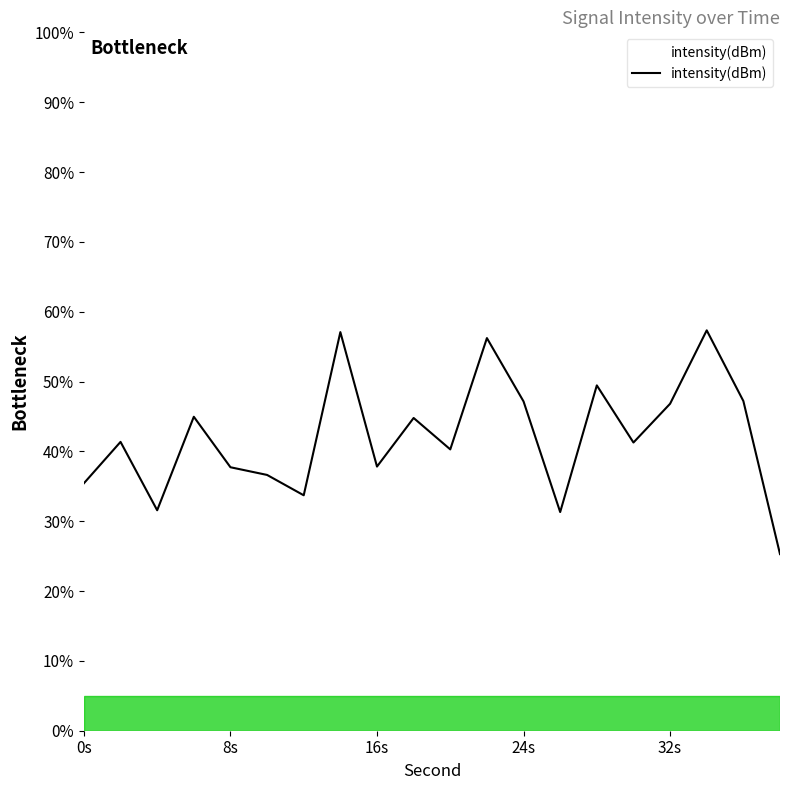

What is the difference between the maximum and minimum values?

32.0